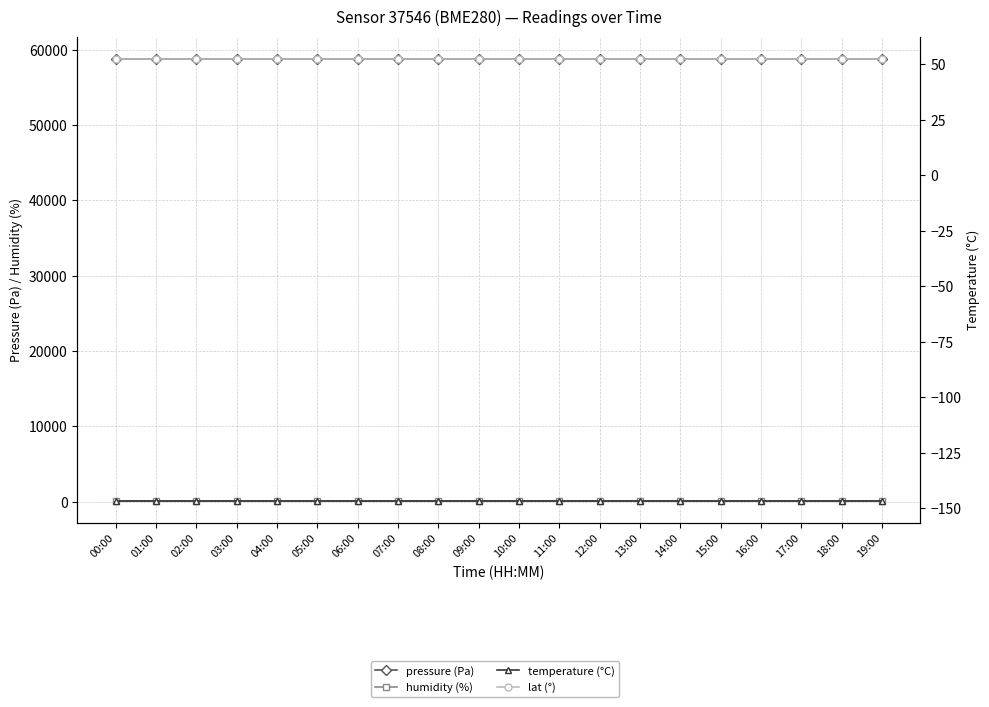

What is the average value of the pressure (Pa) series?

58813.7